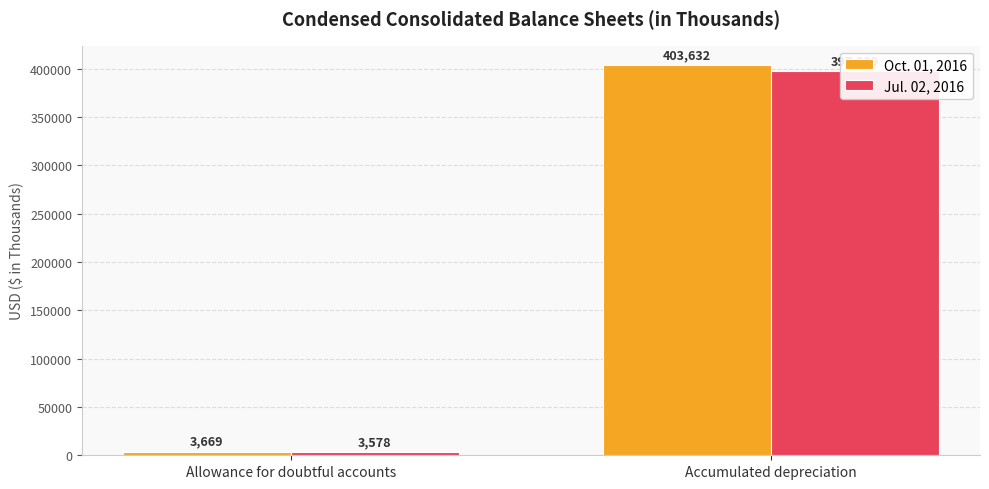

Where is Oct. 01, 2016 nearest to the value 203650?

Allowance for doubtful accounts